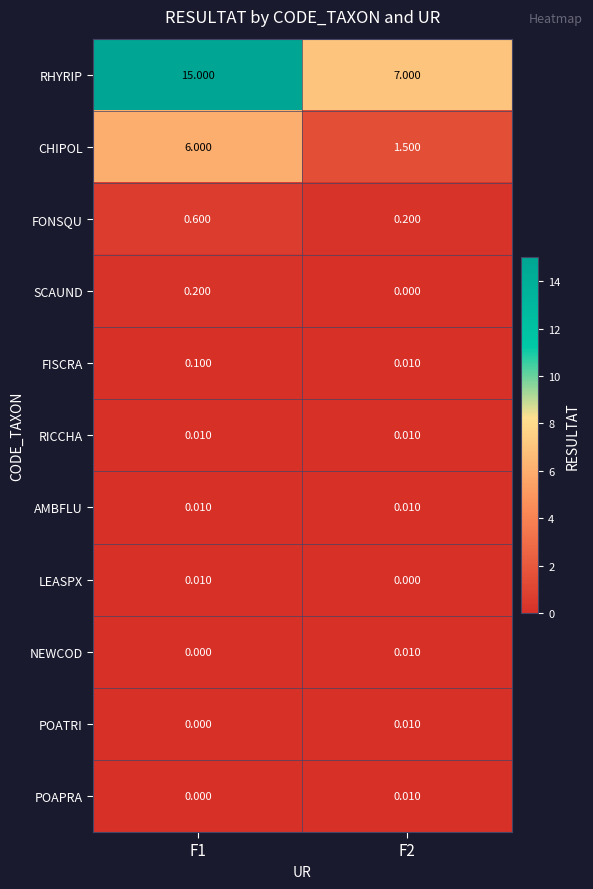

Which series has the largest total across all categories?

RHYRIP